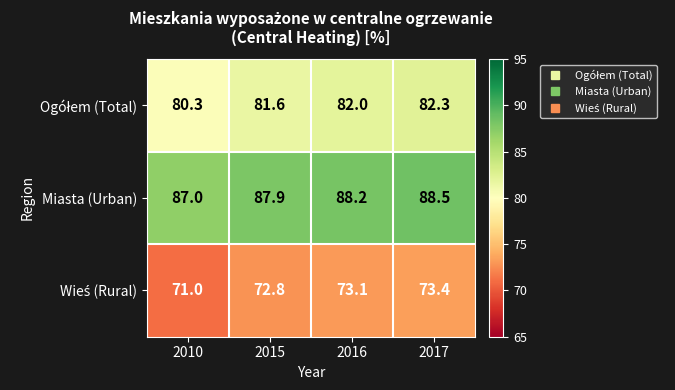

List the labels in order of Miasta (Urban) value, smallest first.

2010, 2015, 2016, 2017